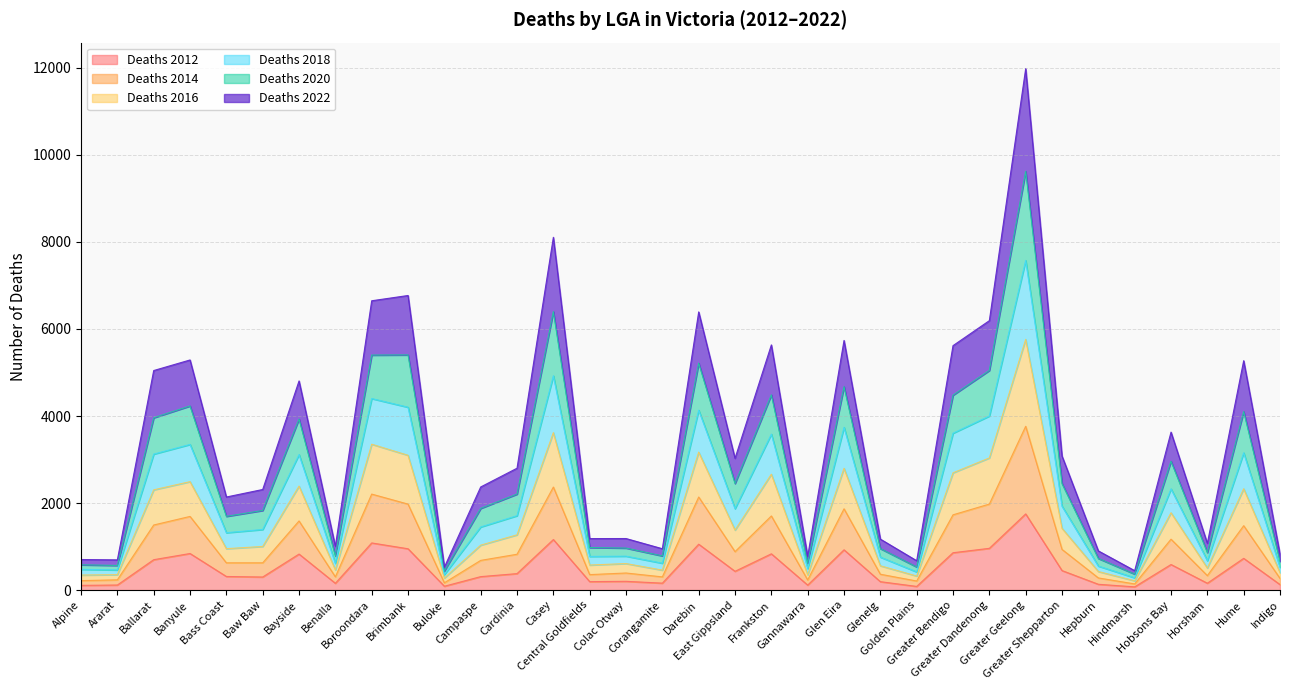

Where does the Deaths 2016 series first go above 1710?

Ballarat